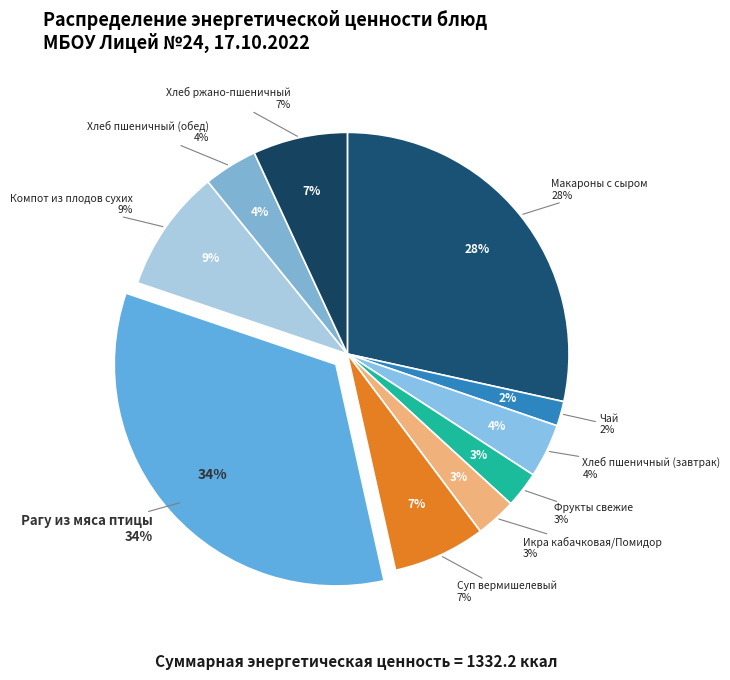

Approximately how many times larger is the value at Макароны с сыром compared to Хлеб пшеничный (завтрак)?

7.2